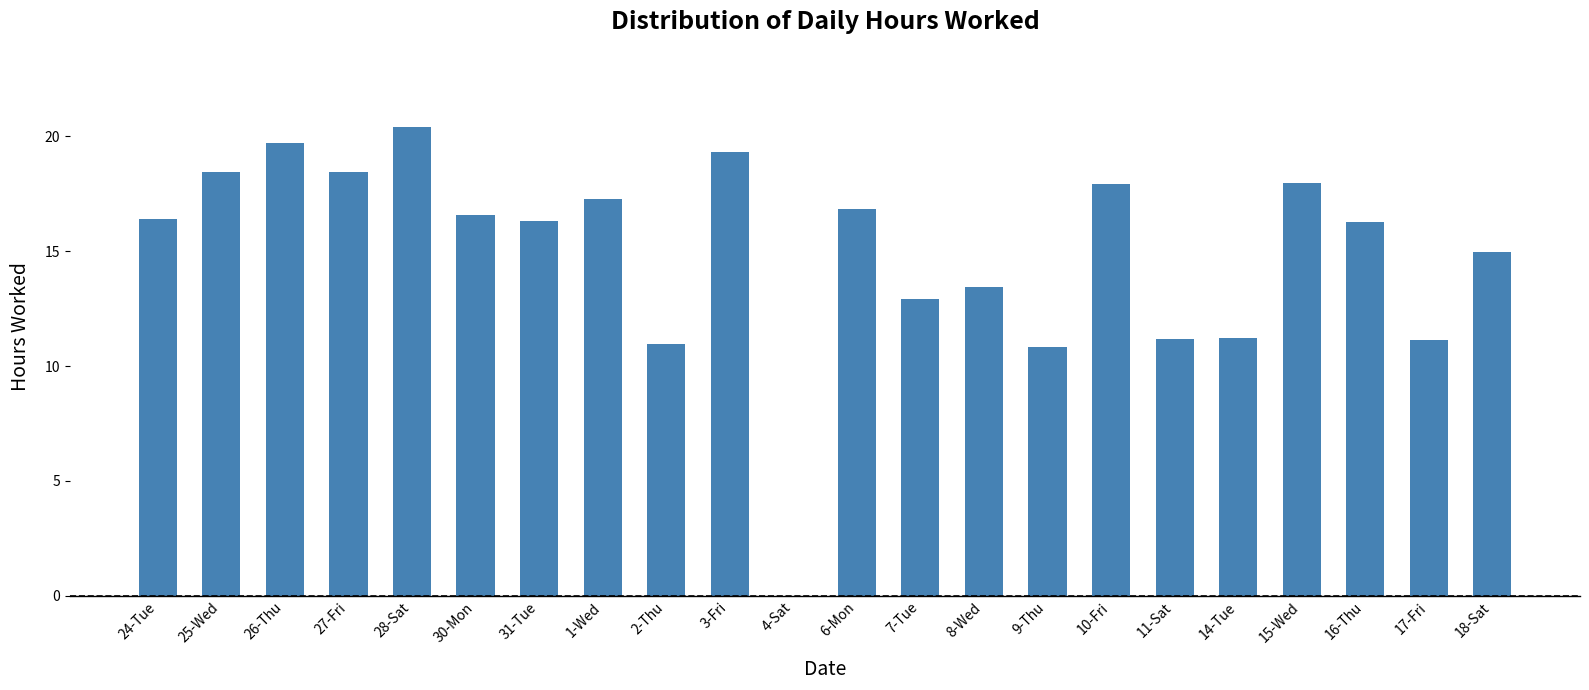

Which category has the highest value across all series?

28-Sat